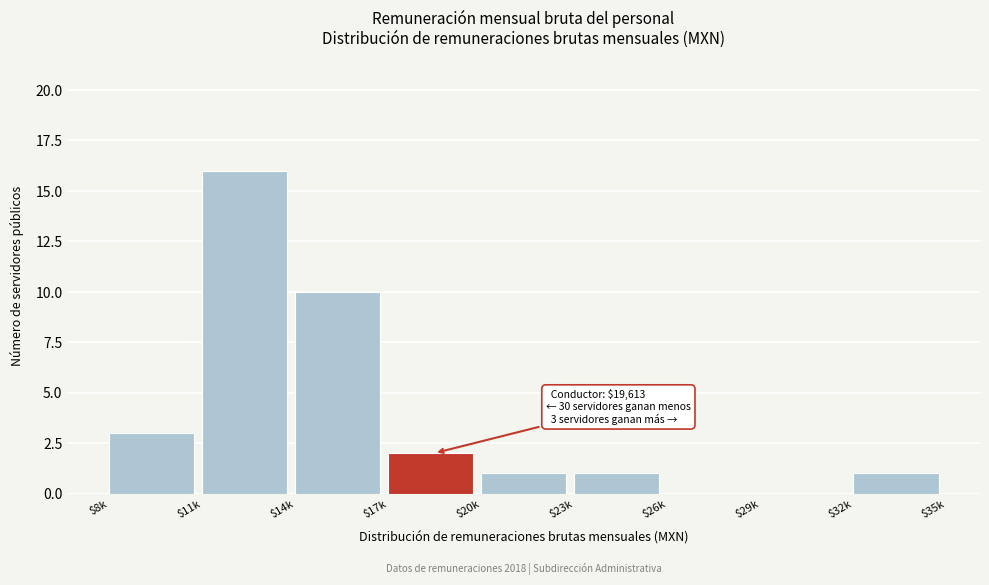

True or false: the data shows 1 at $32k.

True